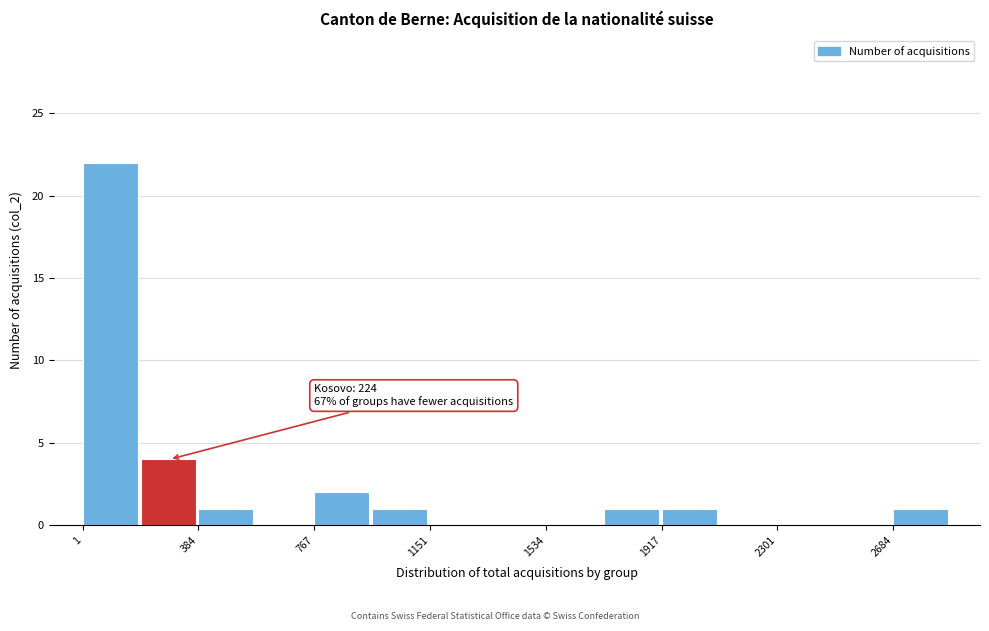

Read against the x-axis, roughly where is the centre of the tallest bar?

100